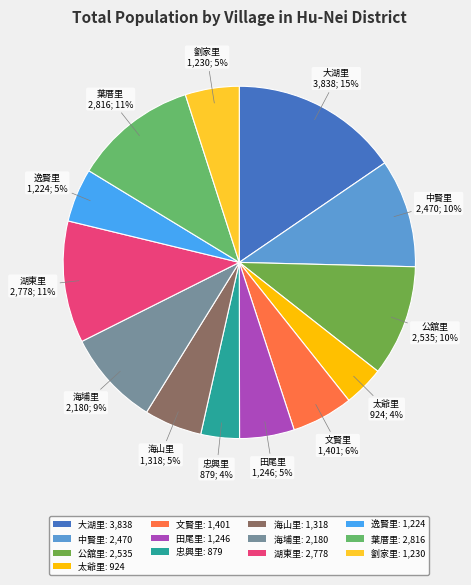

Which has a higher value, 田尾里 or 海山里?

海山里